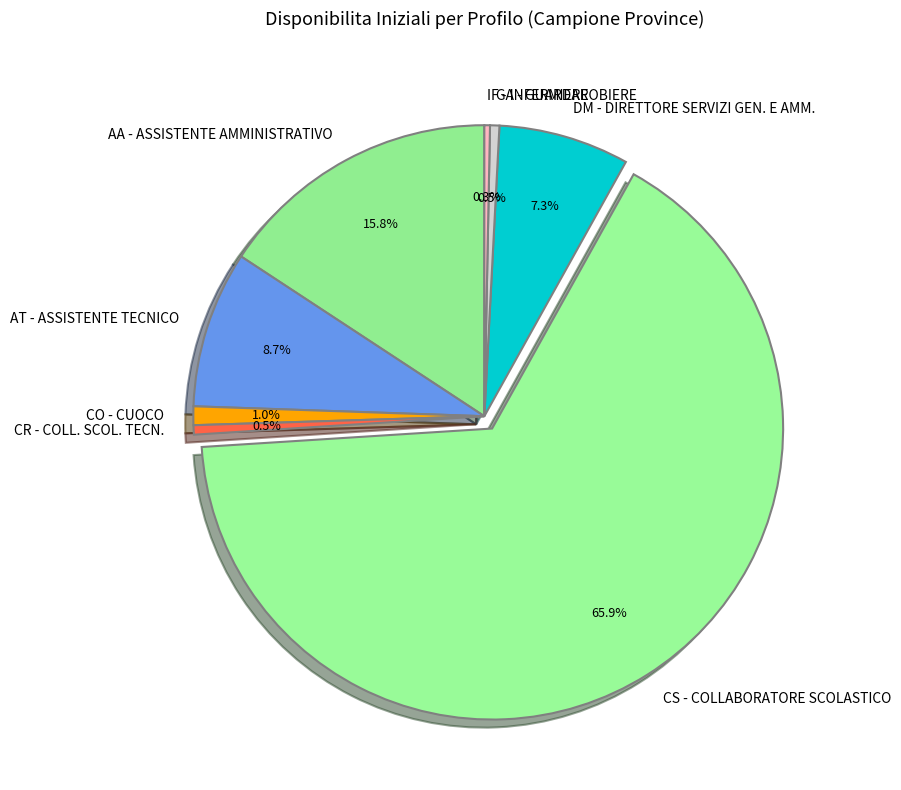

How many segments does this pie chart have?

8